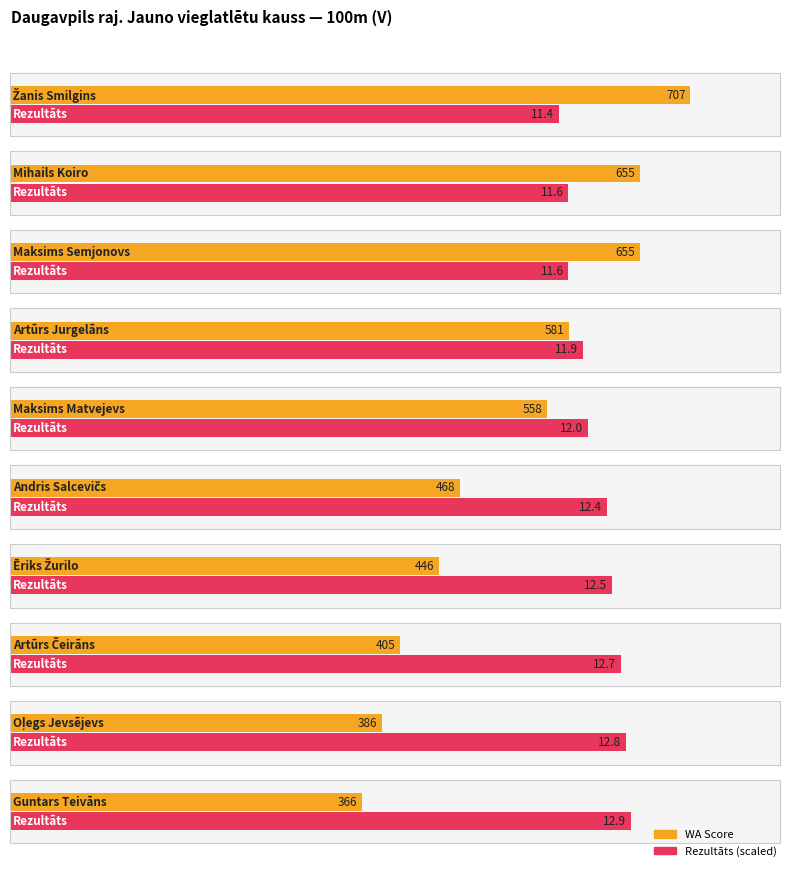

At which category is the sum across all series the highest?

Žanis Smilgins